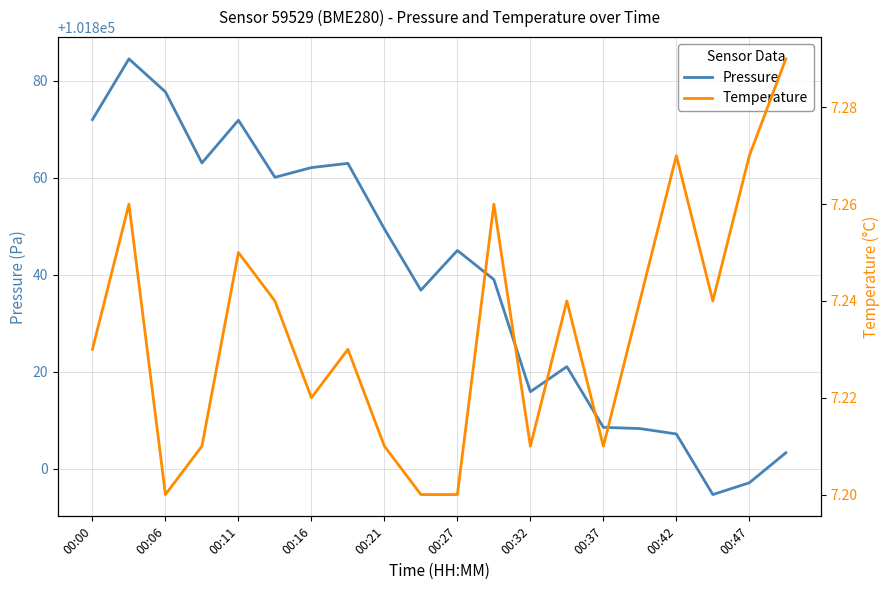

List the series in order of their overall mean, highest first.

Pressure, Temperature